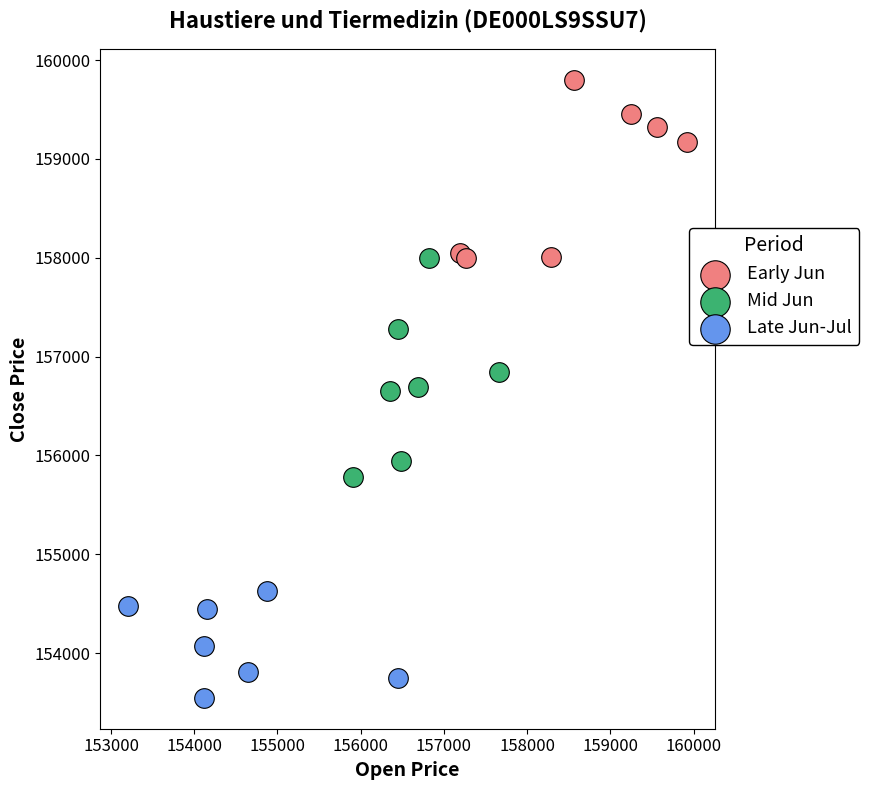

Which series has the widest spread of Y values?

Mid Jun